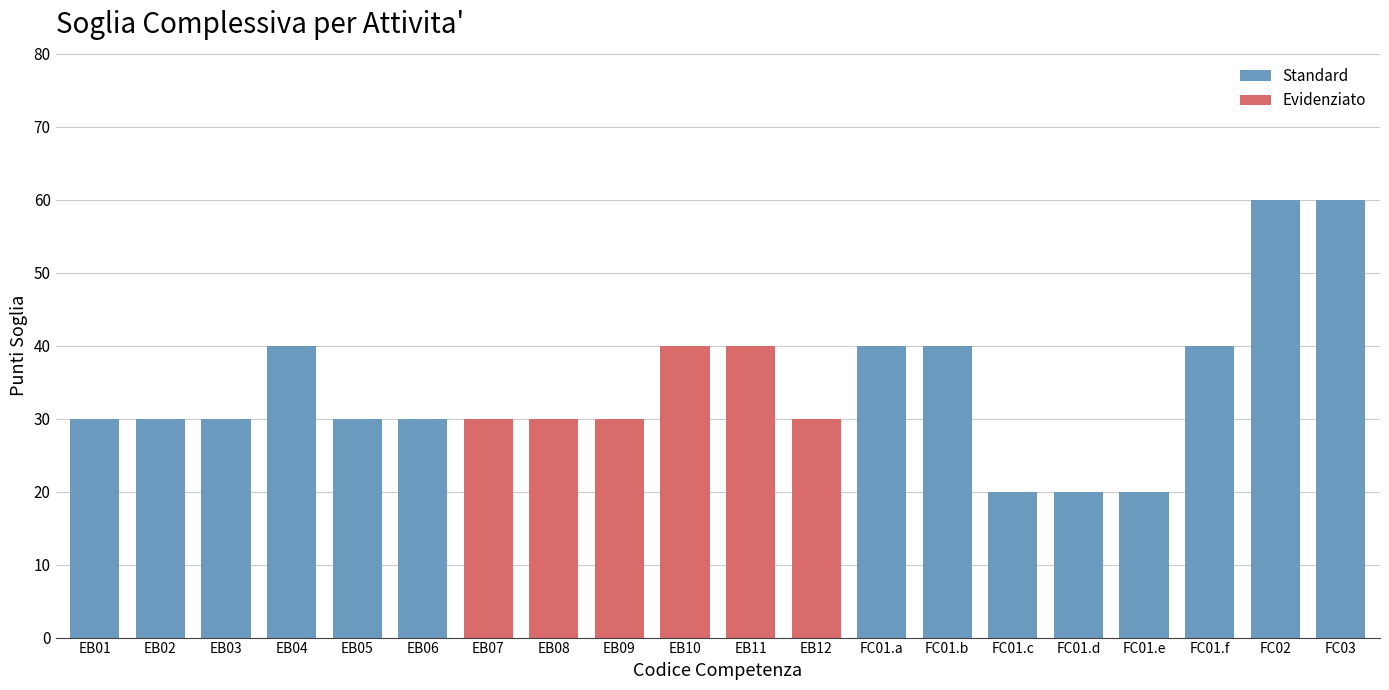

Reading right to left, what are all the values shown in this chart?

60	60	40	20	20	20	40	40	30	40	40	30	30	30	30	30	40	30	30	30